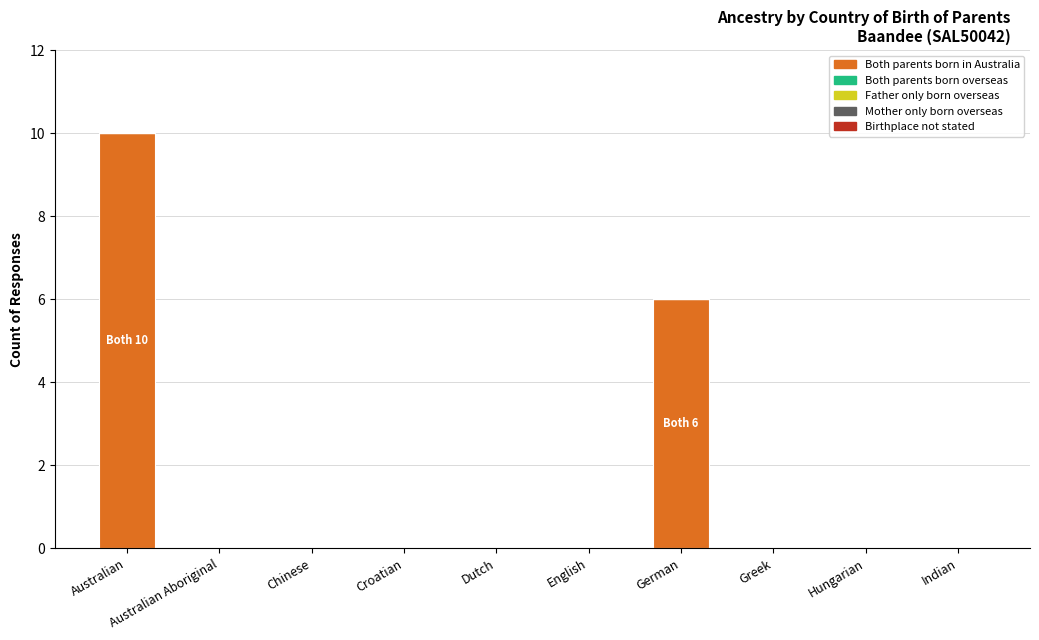

At which label is the value closest to 5?

German